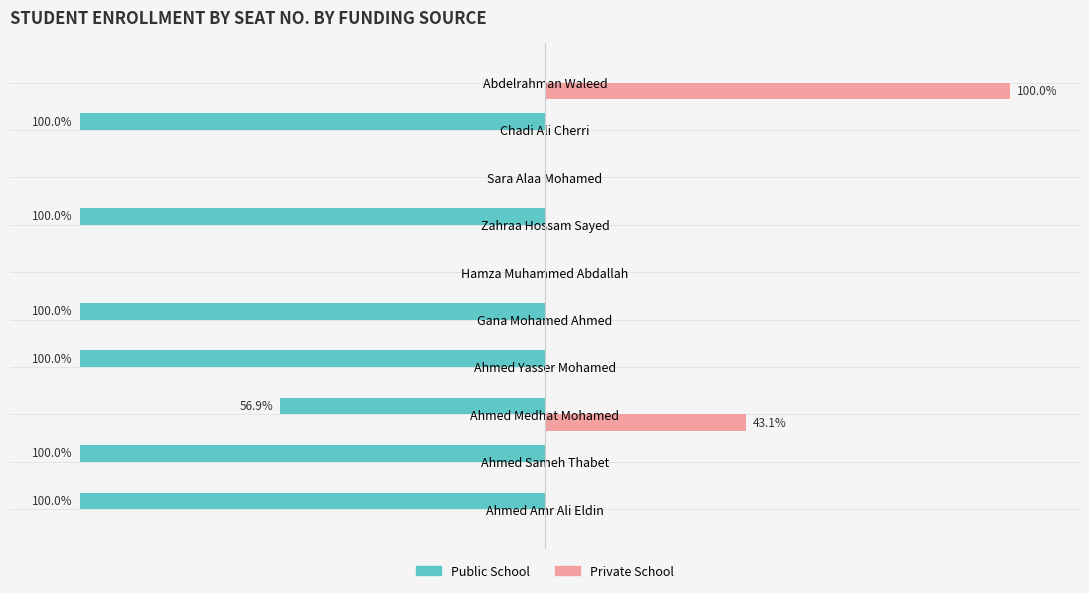

What is the maximum value shown in the chart?

100.0